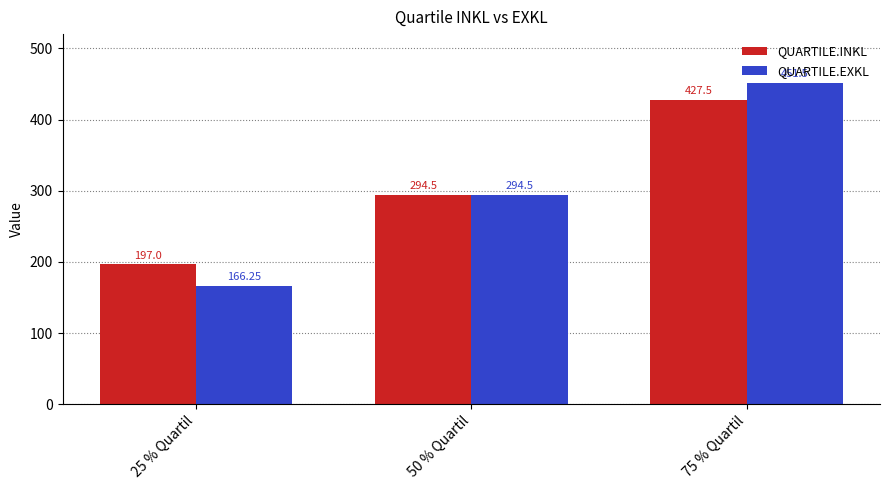

What is the label of the 3rd bar from the left?

75 % Quartil